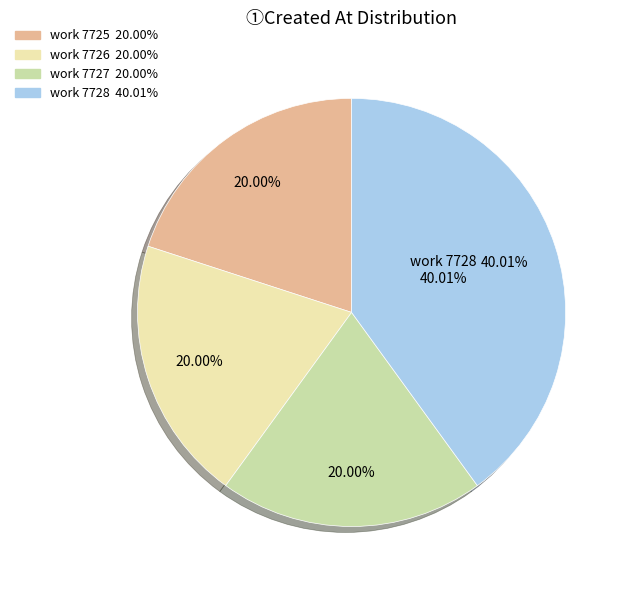

Is it true that 2013-10-14 02:42 is 24% of the pie?

False